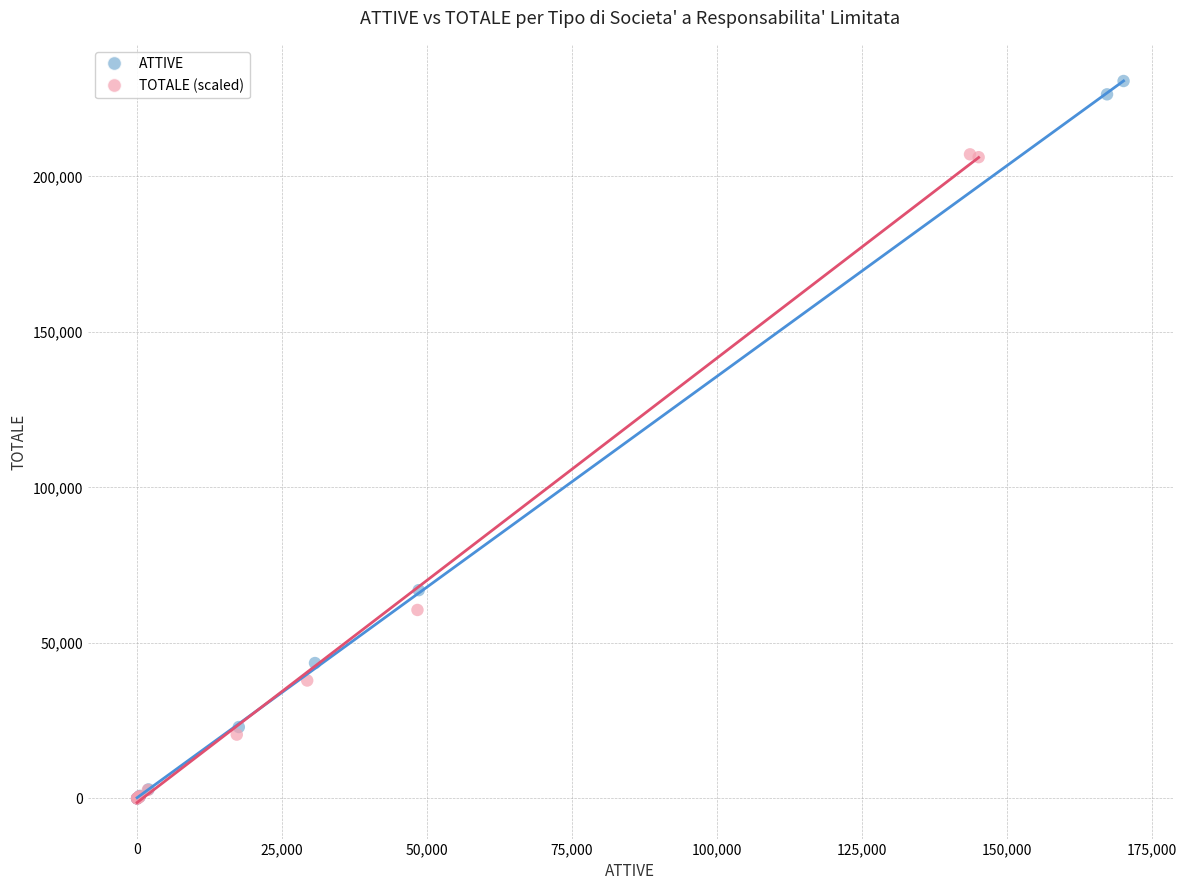

Which series reaches the maximum Y coordinate?

ATTIVE